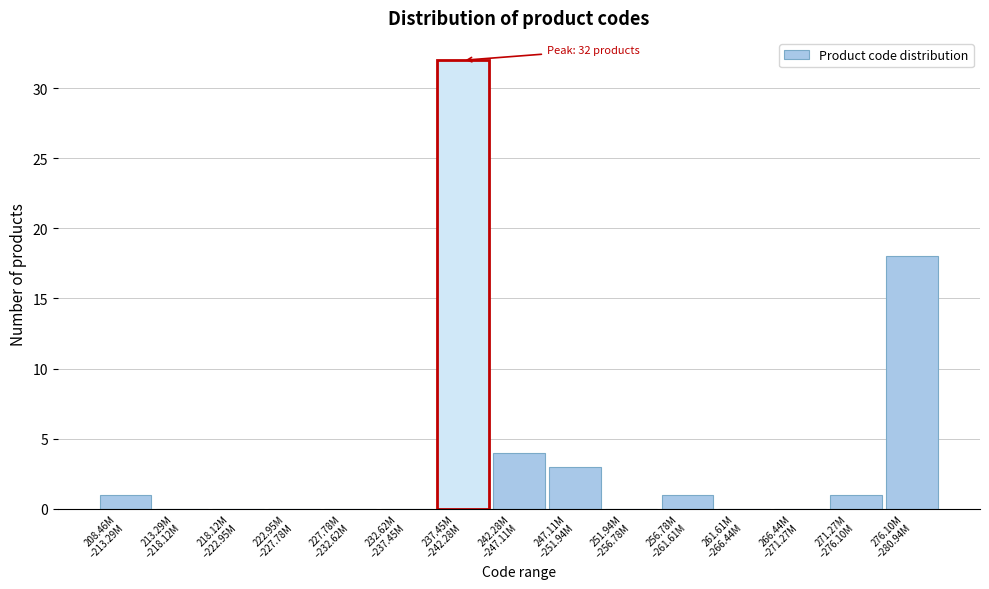

What is the maximum value shown in the chart?

32